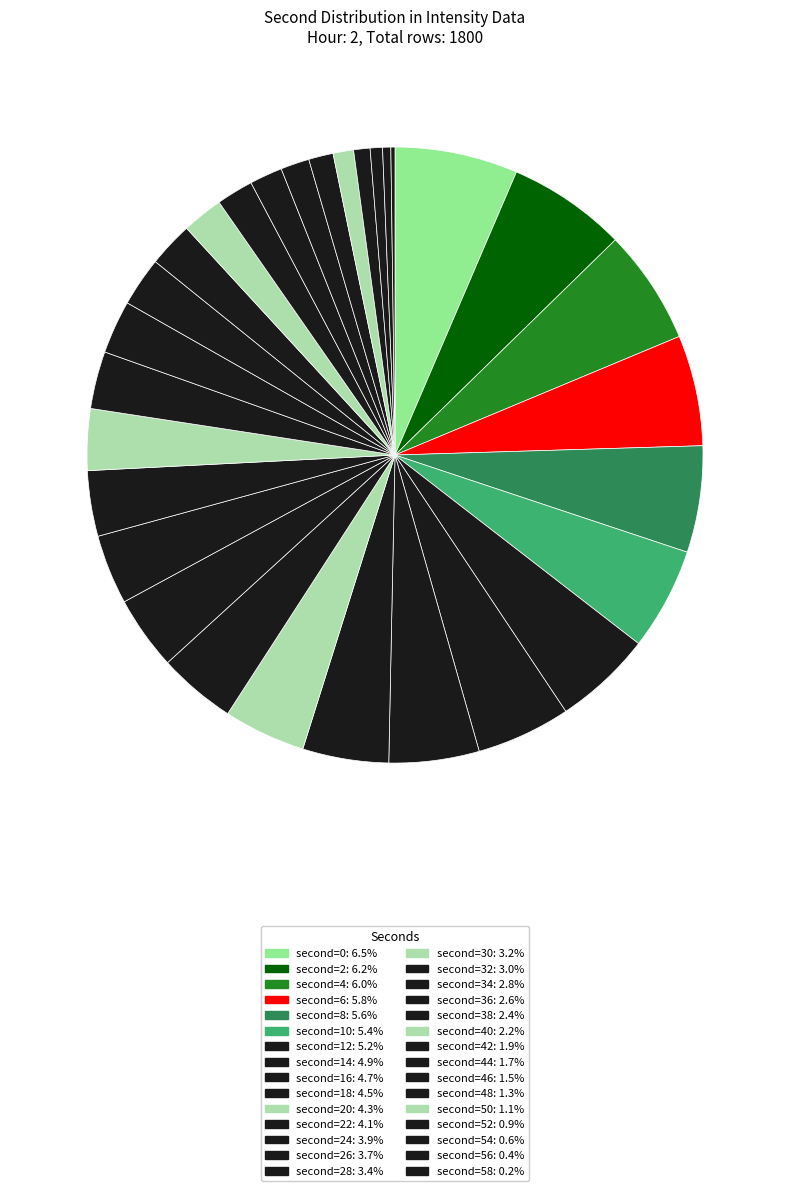

Count the number of slices in the pie.

30